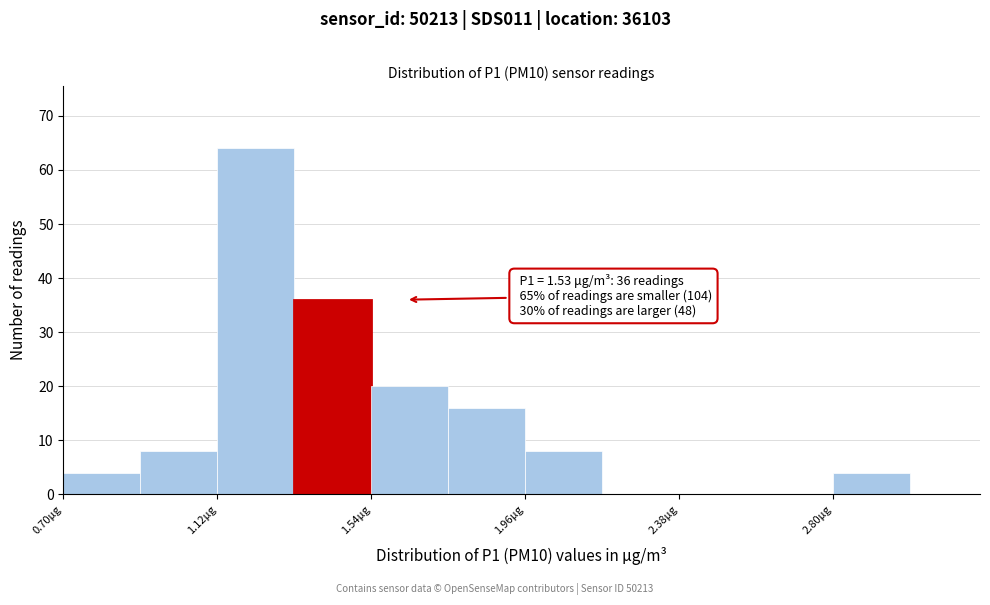

Which range on the x-axis has the tallest bar?

1.12 to 1.33